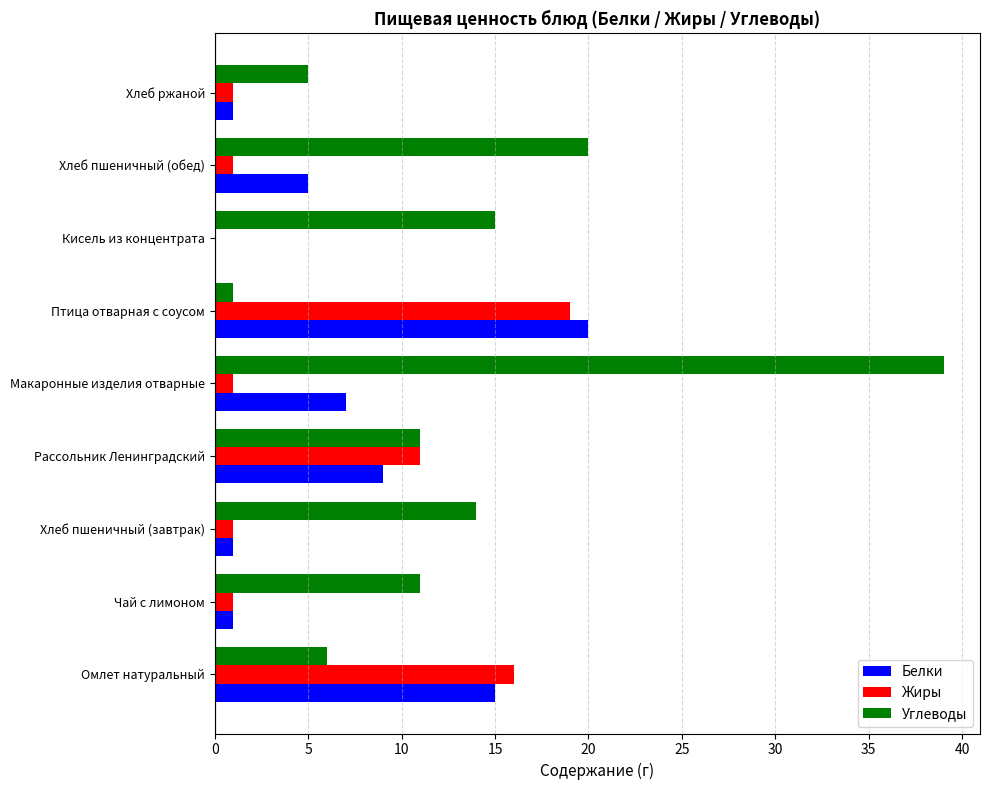

Which series has the largest total across all categories?

Углеводы